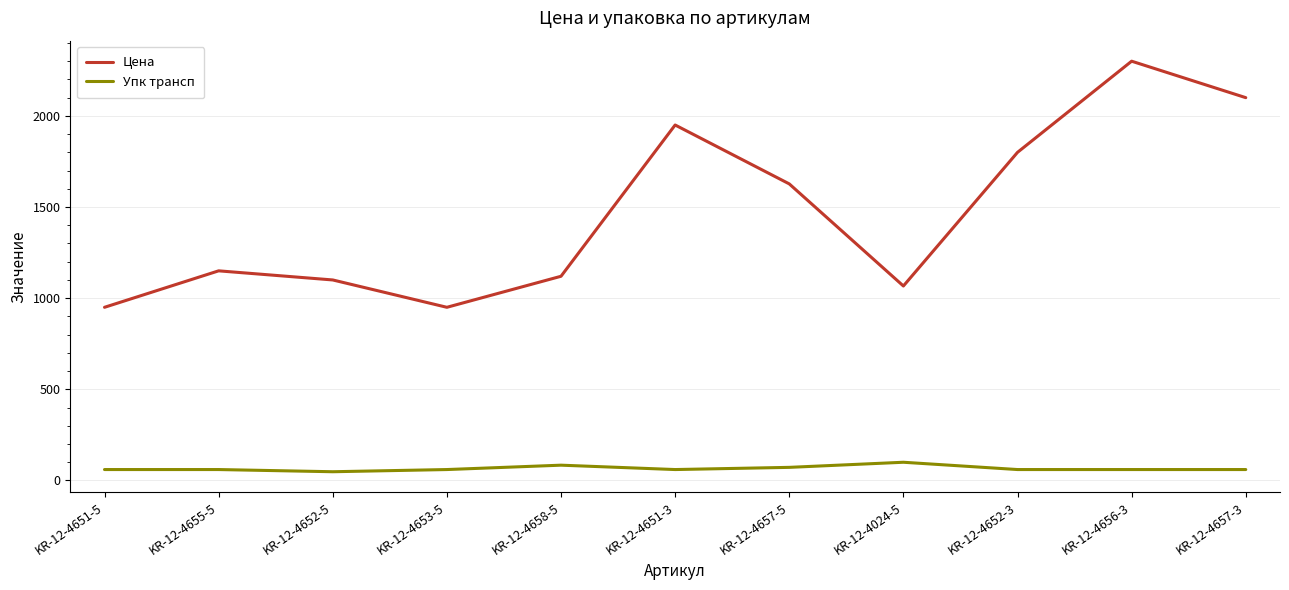

How many values in the Упк трансп series are below 60?

1